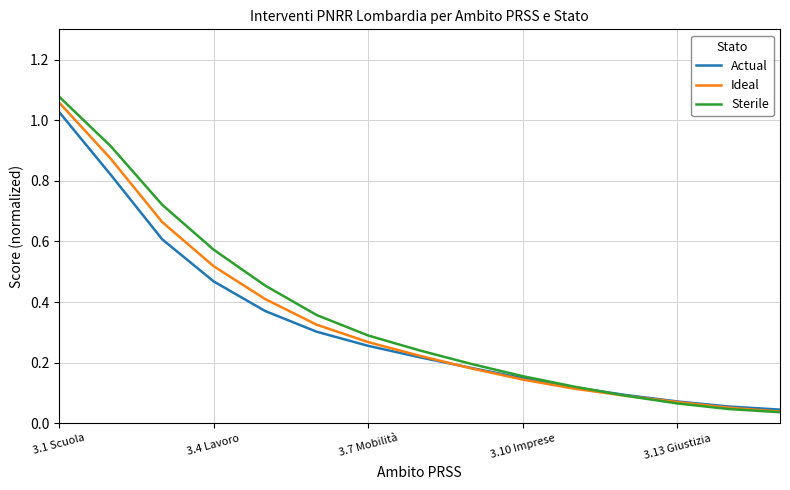

Which series has the largest range (max minus min)?

Sterile